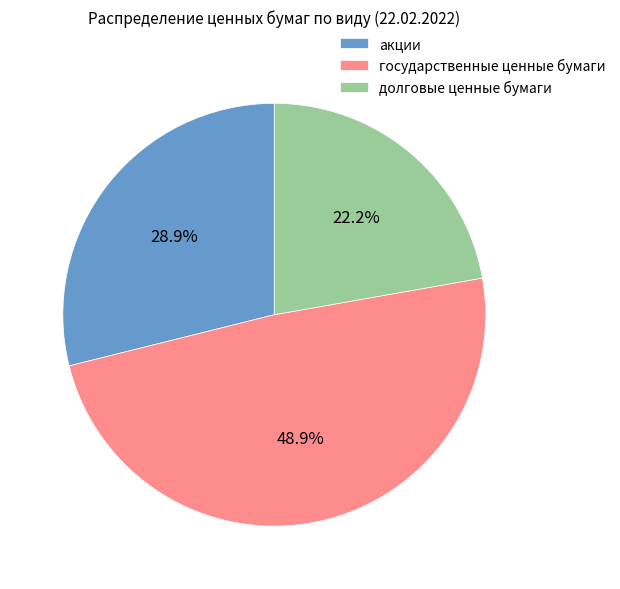

Rank the categories by value from highest to lowest.

государственные ценные бумаги, акции, долговые ценные бумаги